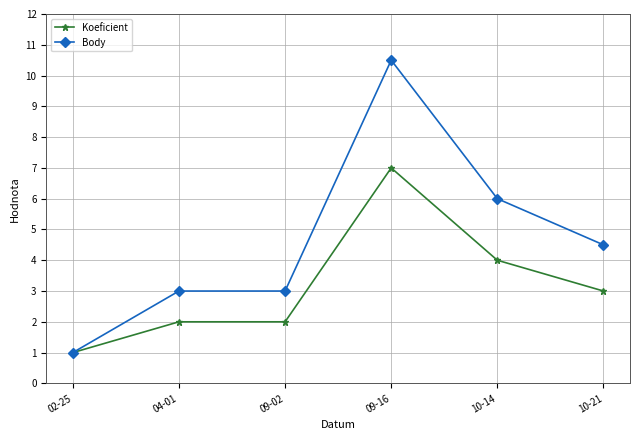

Which series has the largest total across all categories?

Body